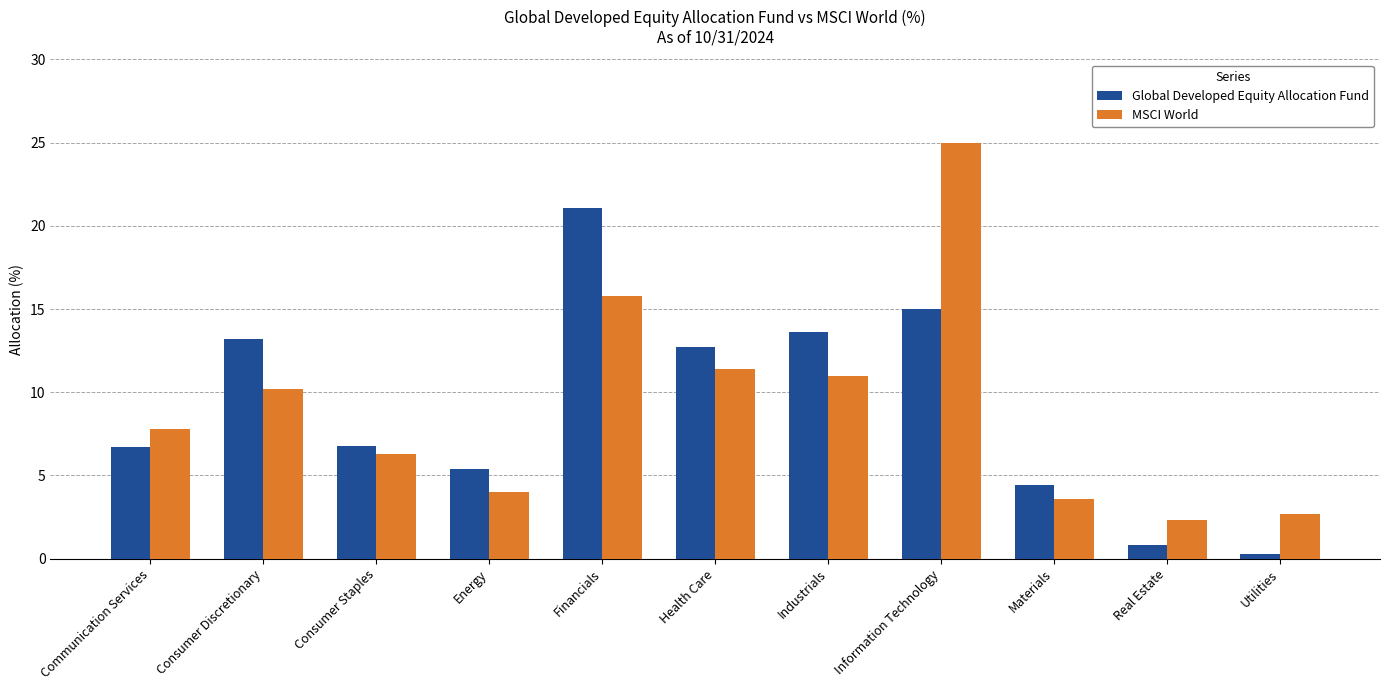

Are the bars grouped side by side (vs. stacked)?

Yes